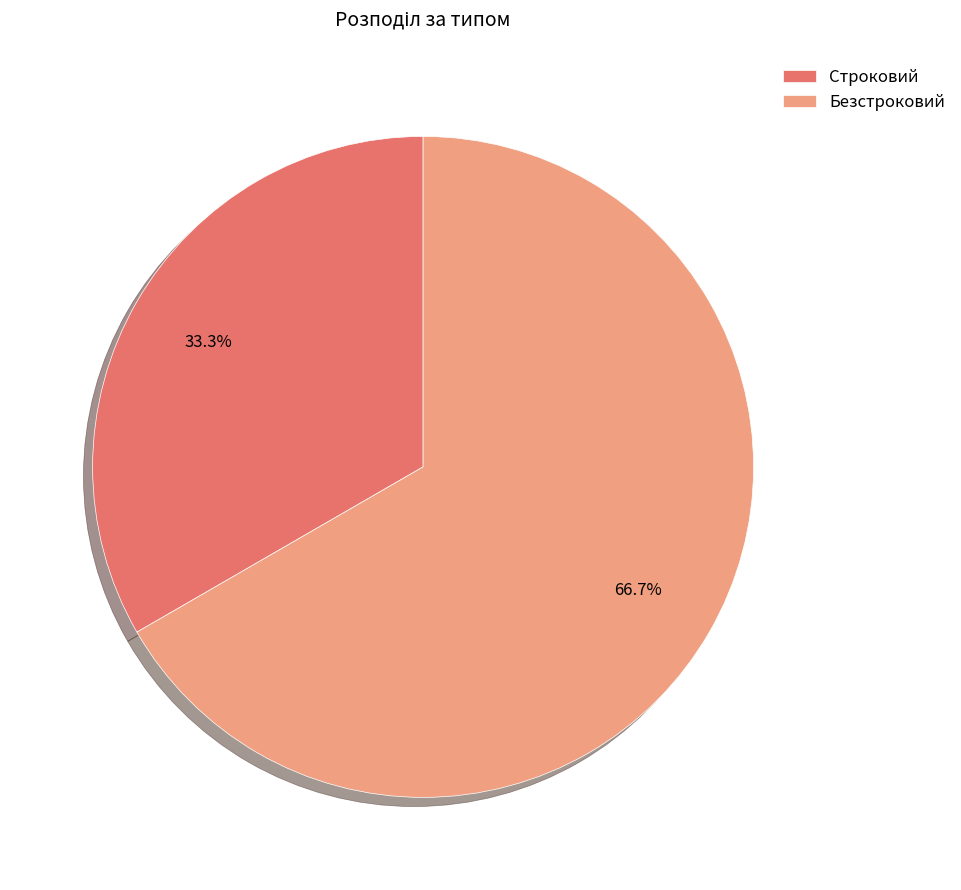

To the nearest percent, what is the average slice percentage?

50%